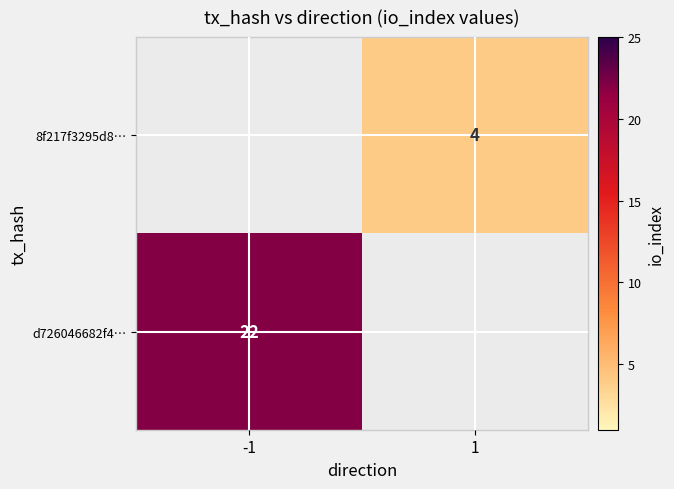

Which has a higher value, 1 or -1?

-1